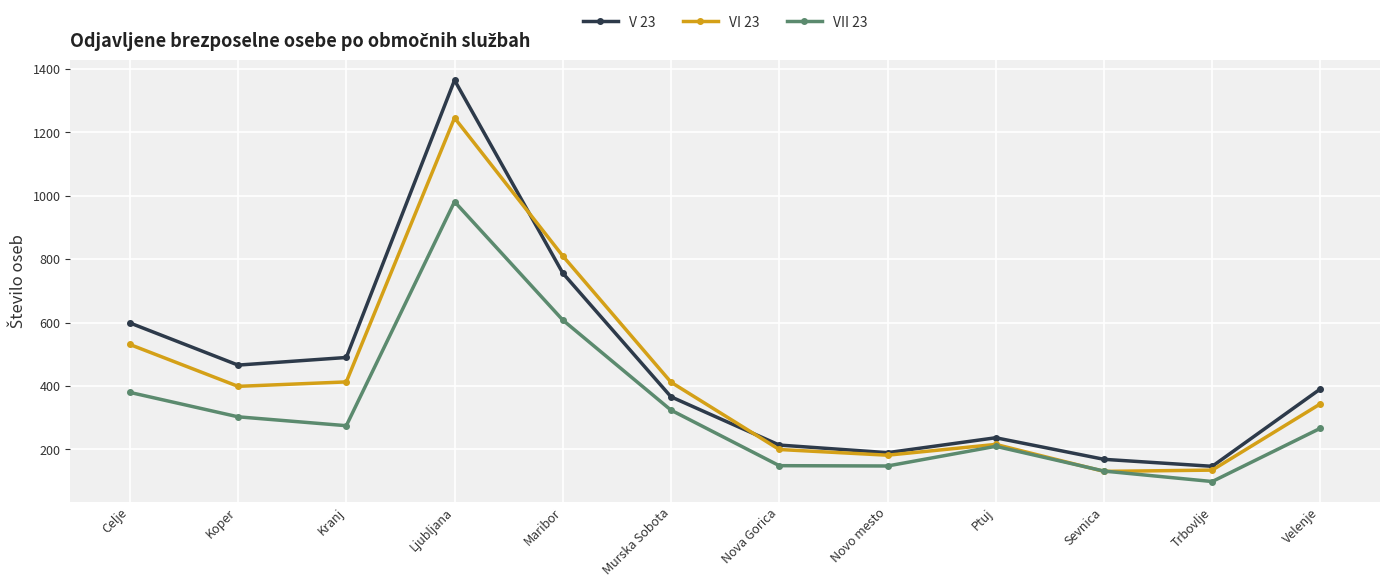

True or false: V 23 and VII 23 cross at least once.

False